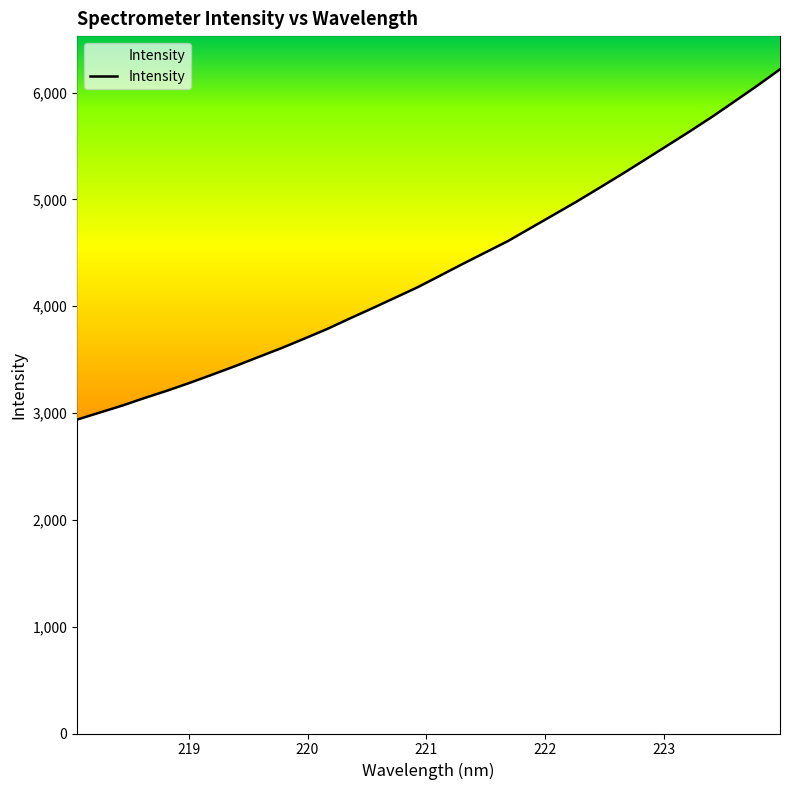

What is the minimum value shown in the chart?

2939.2